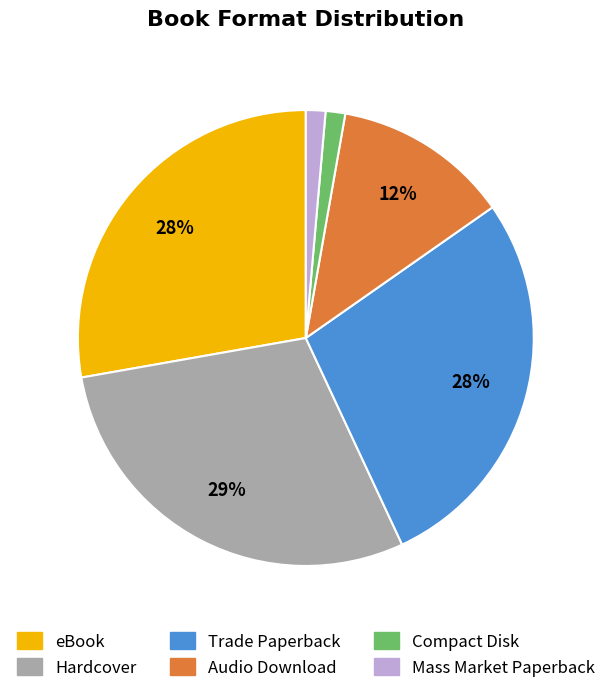

Approximately how many times larger is the value at Compact Disk compared to Audio Download?

0.1